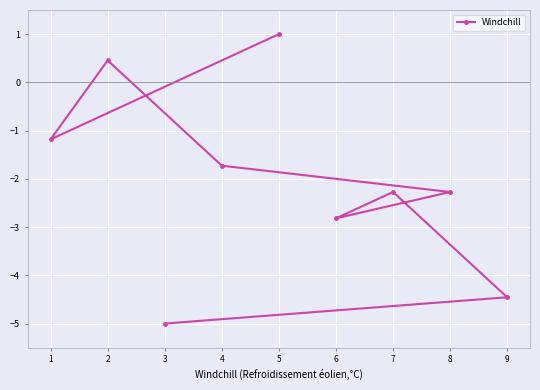

Count the number of data series in this chart.

1